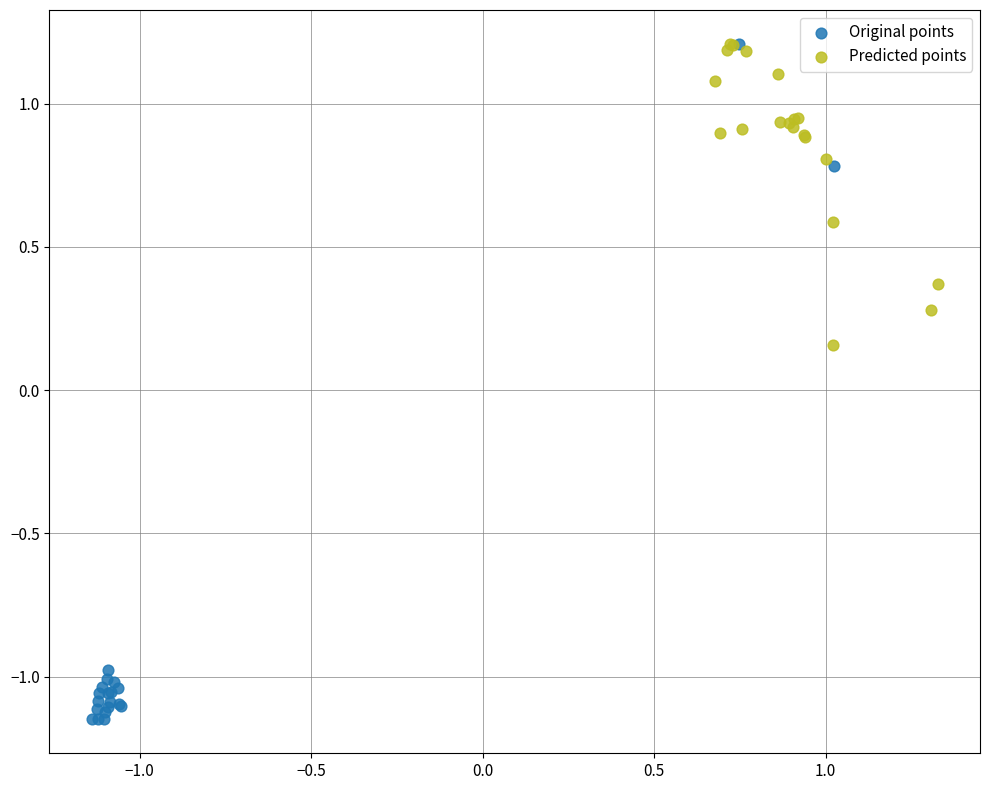

Which series has the largest Y range (max minus min)?

Original points